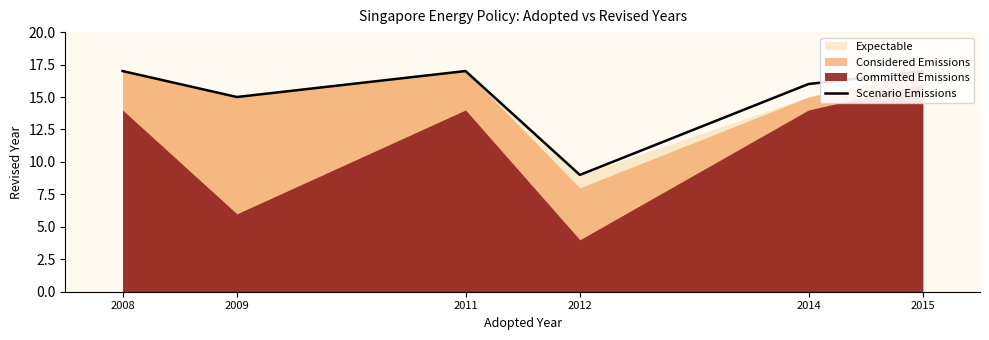

List the labels in order of value, largest first.

2008, 2011, 2015, 2014, 2009, 2012